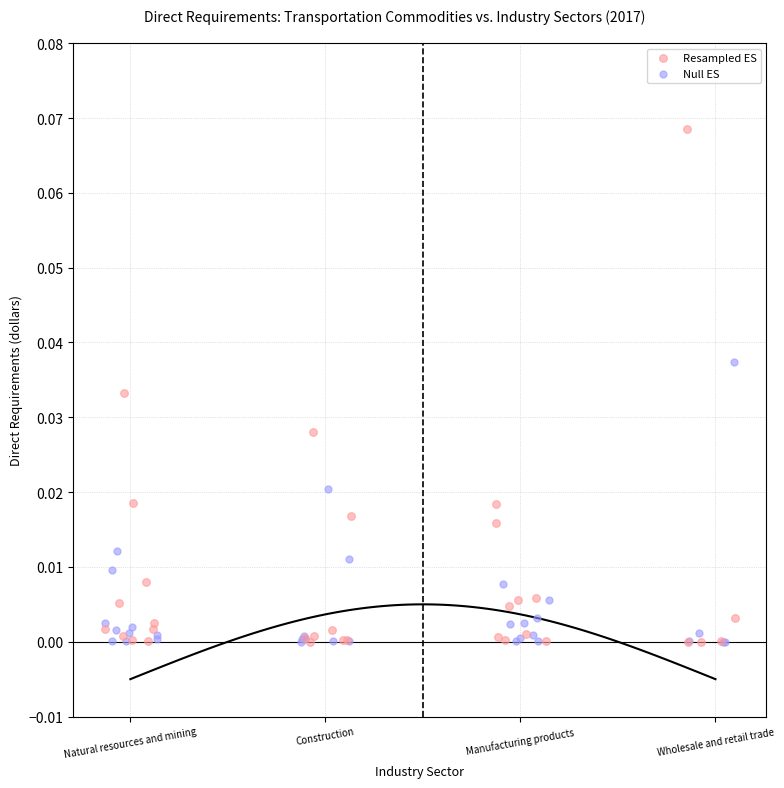

Which series reaches the maximum Y coordinate?

Resampled ES